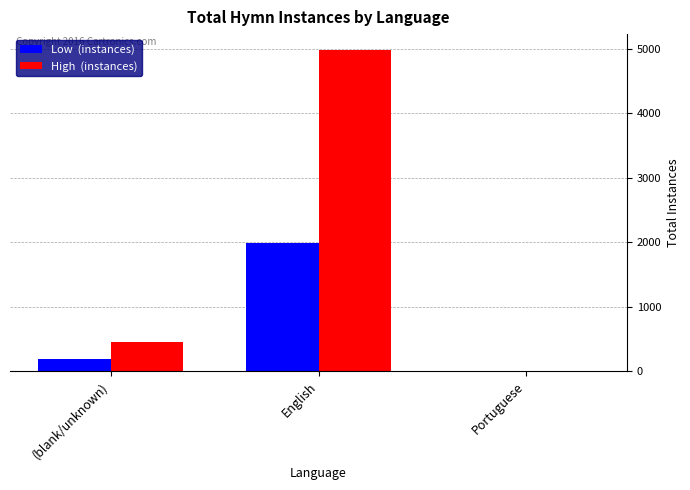

What is the total value across all series at (blank/unknown)?

645